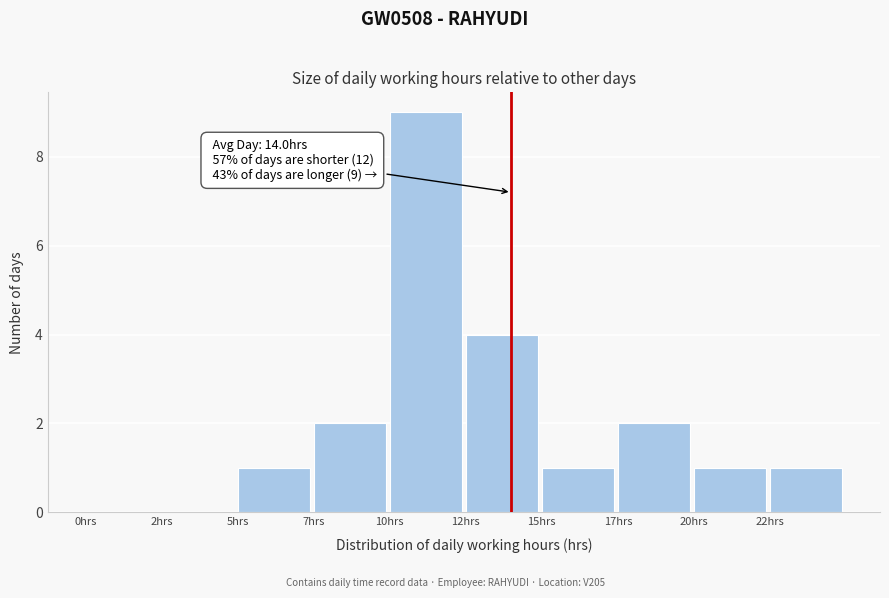

Reading right to left, extract all data points from this chart.

22hrs=1	20hrs=1	17hrs=2	15hrs=1	12hrs=4	10hrs=9	7hrs=2	5hrs=1	2hrs=0	0hrs=0